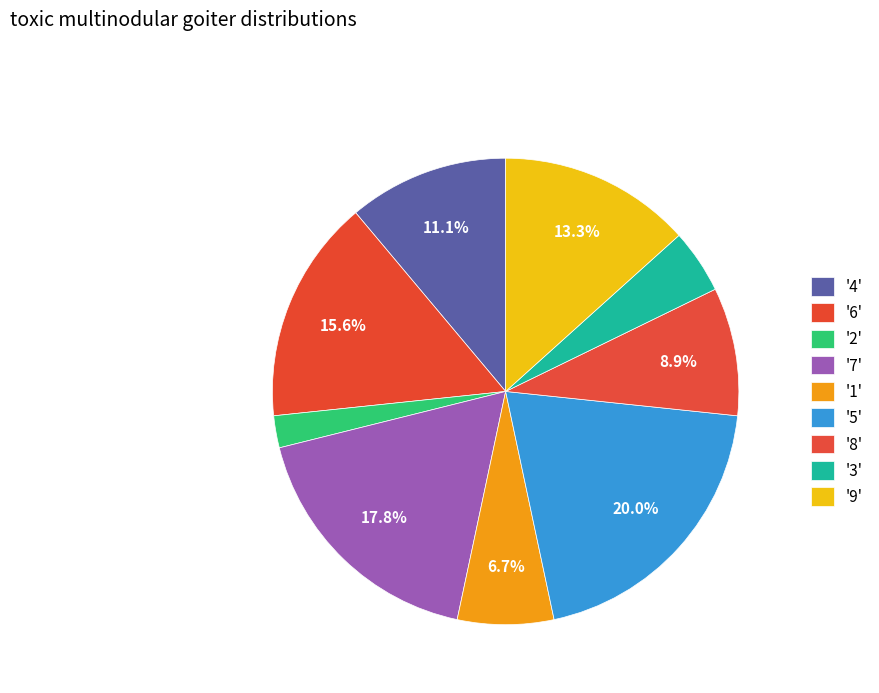

How many segments does this pie chart have?

9